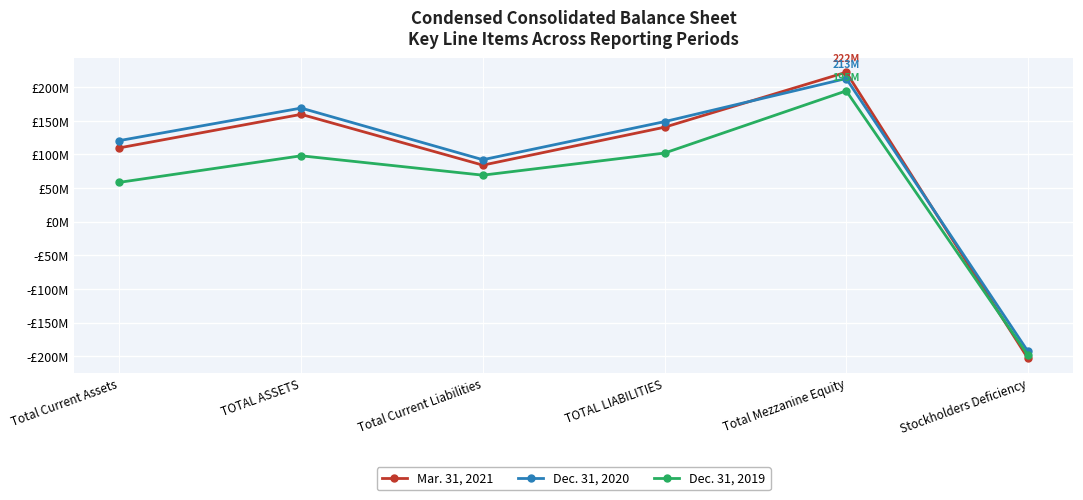

What is the label of the 5th point from the left?

Total Mezzanine Equity